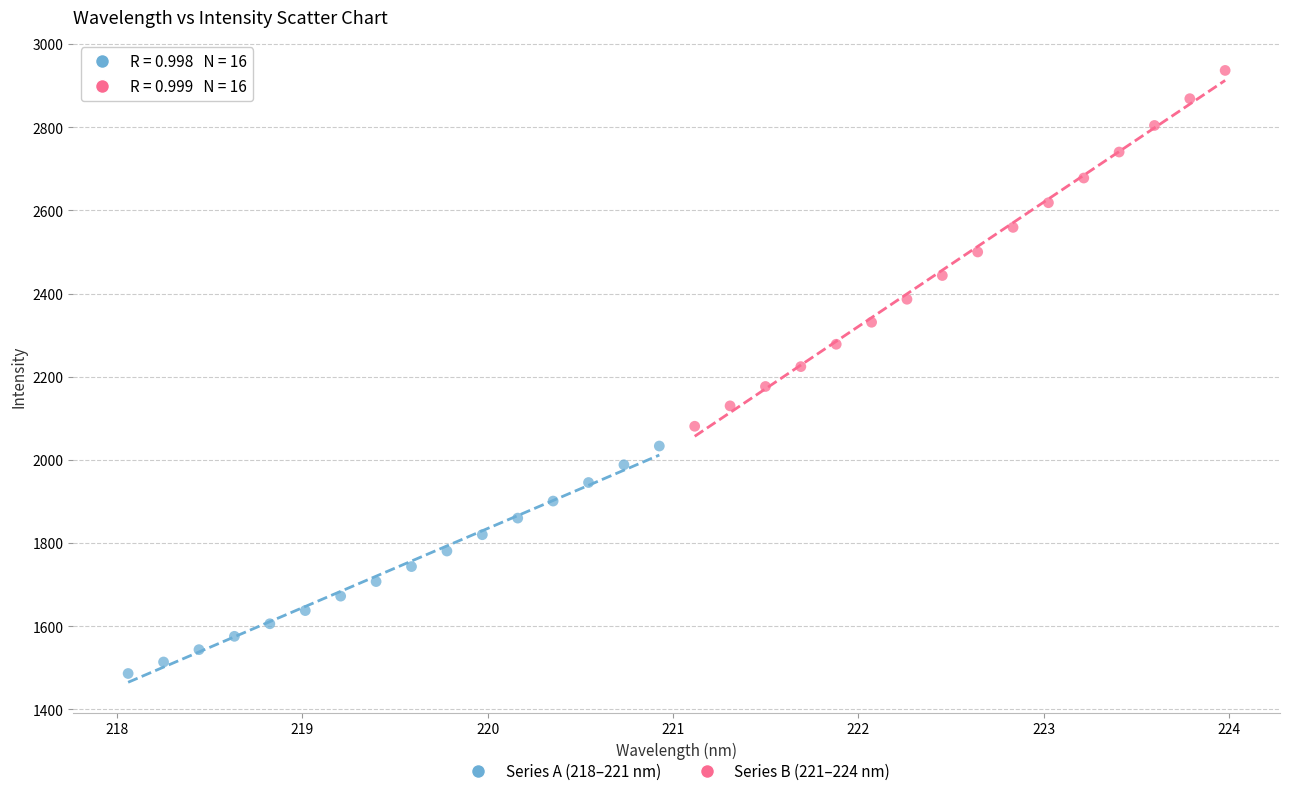

Which series contains the highest Y value?

Series B (221–224 nm)